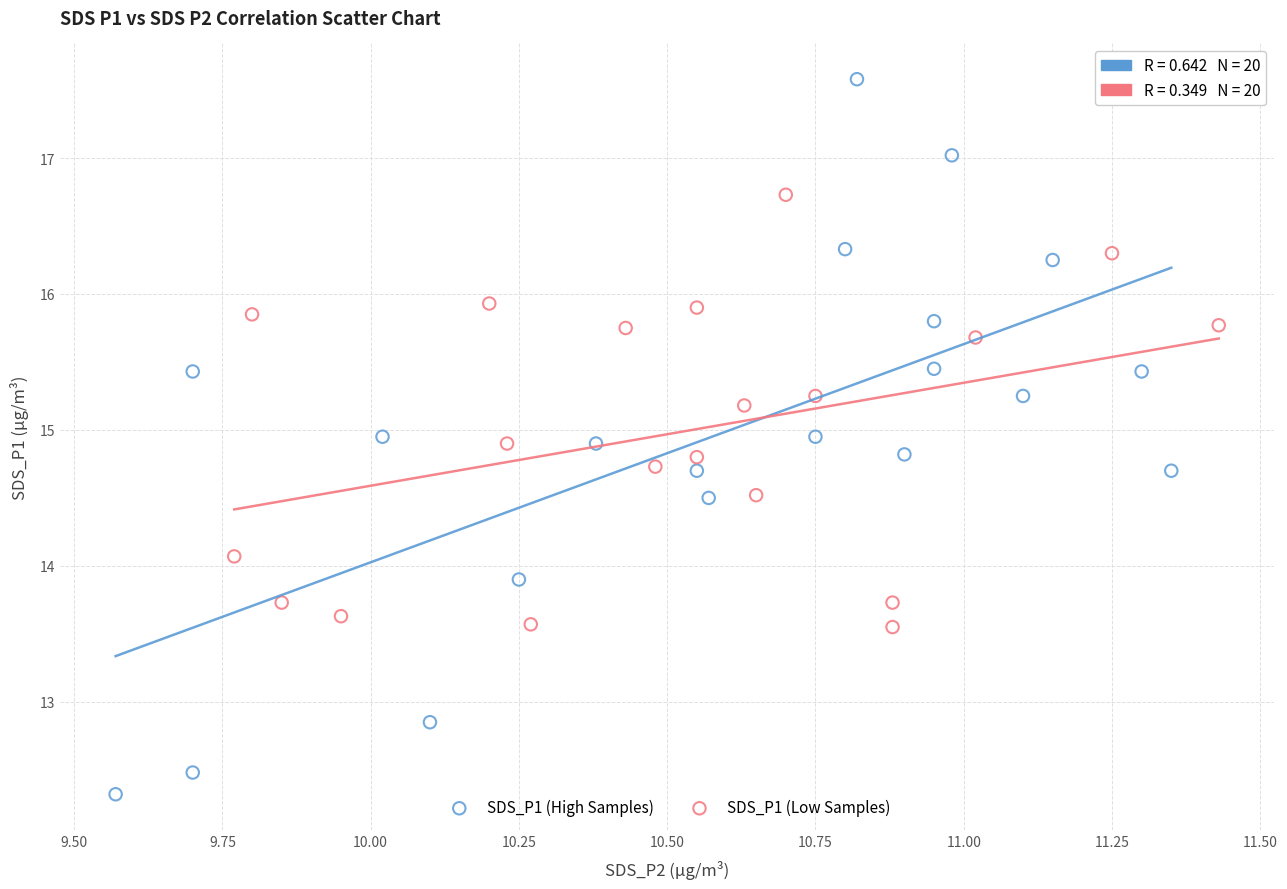

Which series reaches the maximum Y coordinate?

SDS_P1 (High Samples)